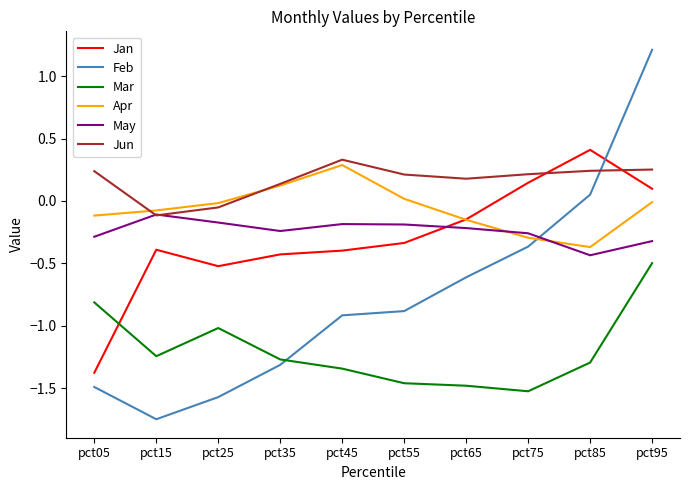

How many lines are shown in the chart?

6